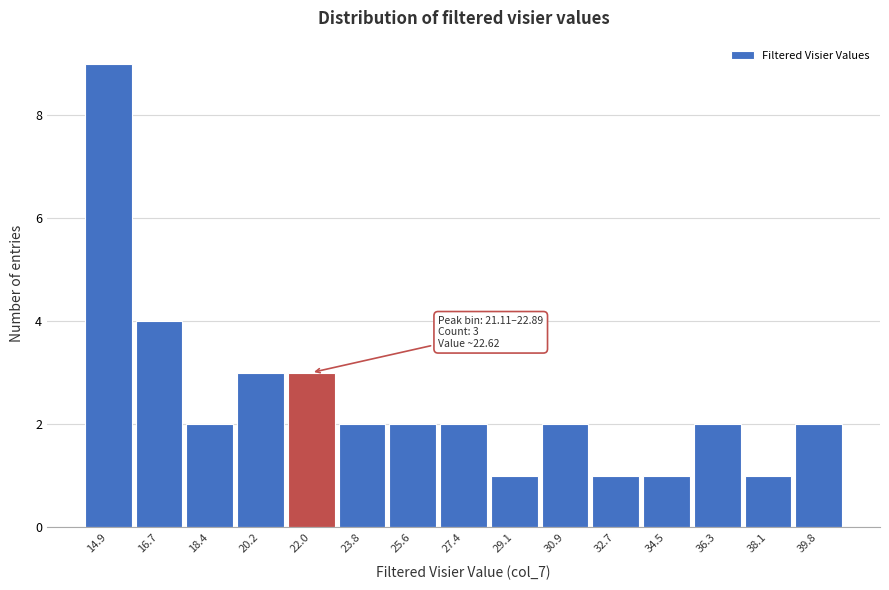

Which range on the x-axis has the tallest bar?

14.0 to 15.8